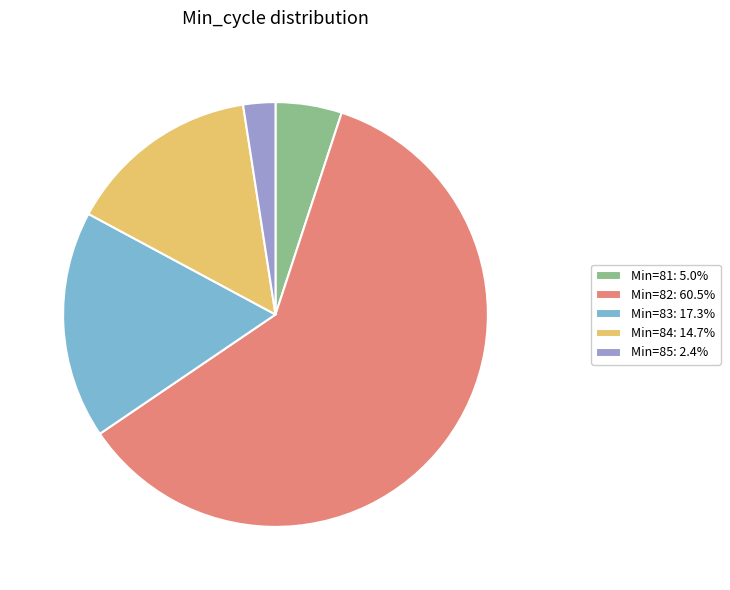

Count the number of slices in the pie.

5